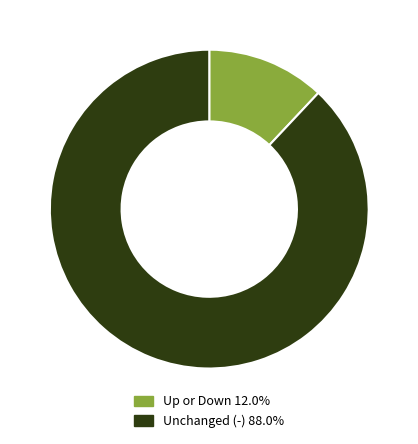

Is there any slice that represents more than half of the pie?

Yes